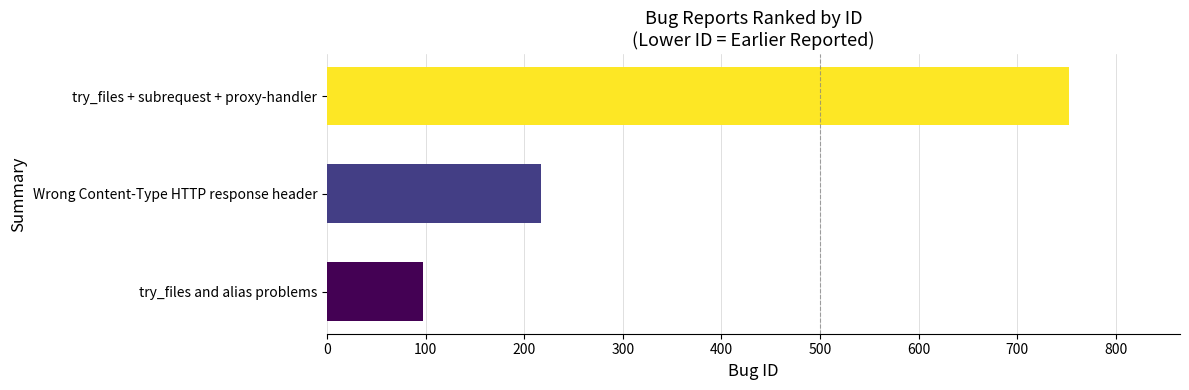

What is the sum of all values?

1066